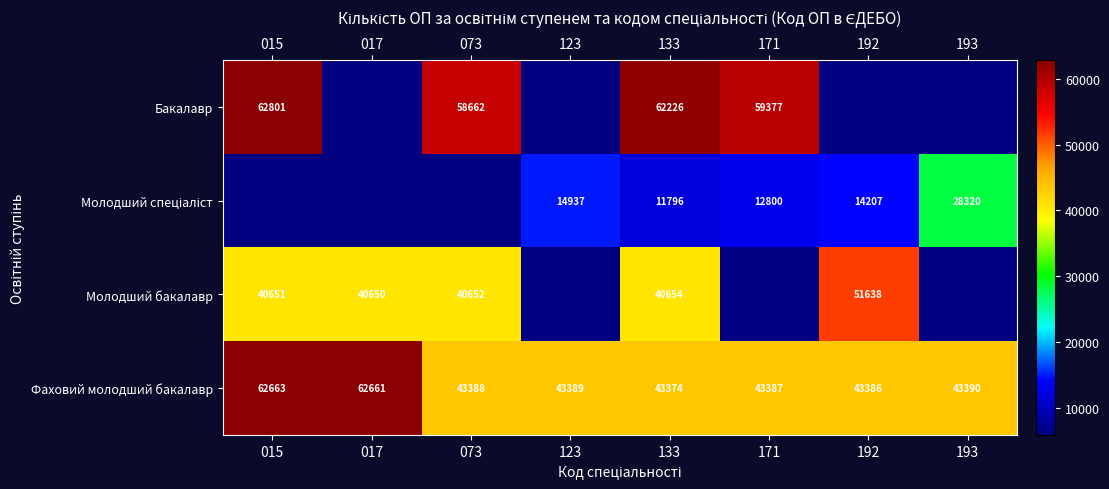

The Бакалавр series shows 58662 at 073. True or false?

True